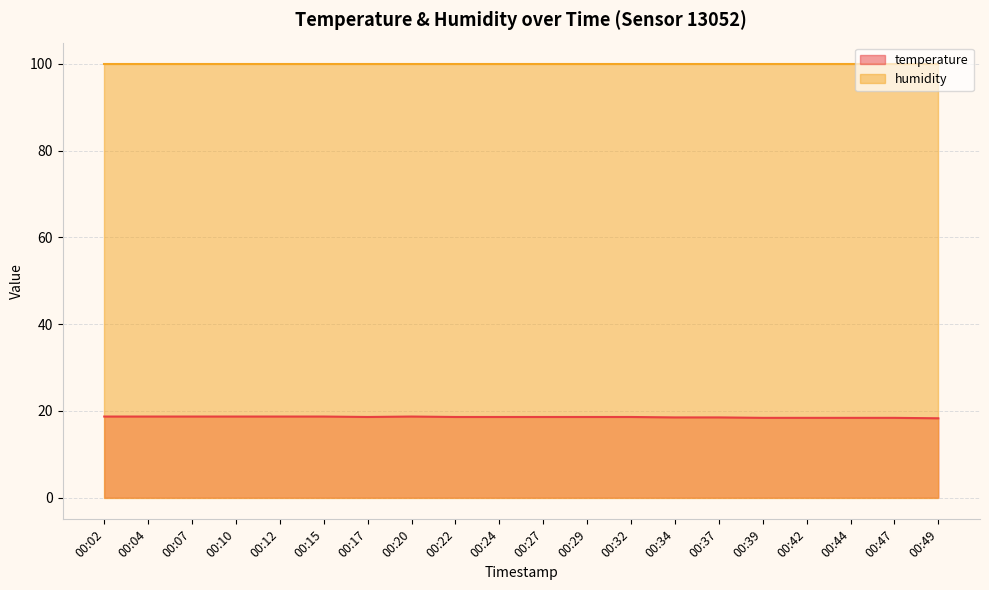

How many points are lower than both their immediate neighbors (excluding endpoints)?

1